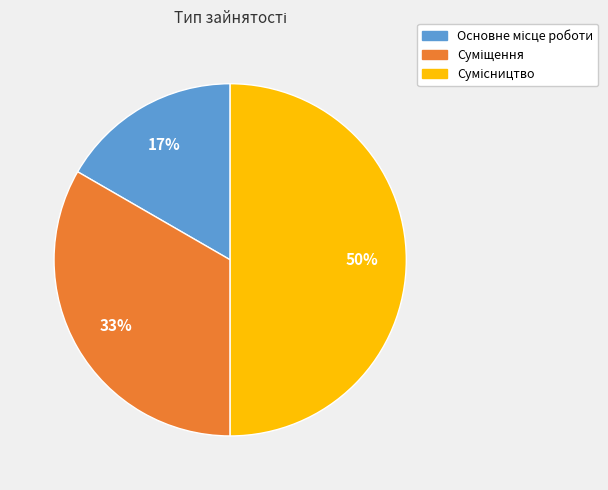

To the nearest percent, what is the difference between the largest and smallest slice percentages?

33%